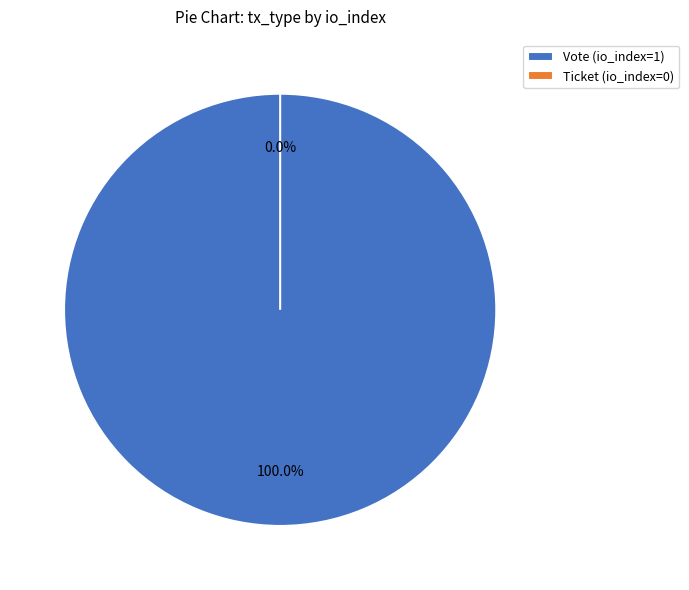

Combined, what portion of the pie is Vote (io_index=1) and Ticket (io_index=0)?

100.0%